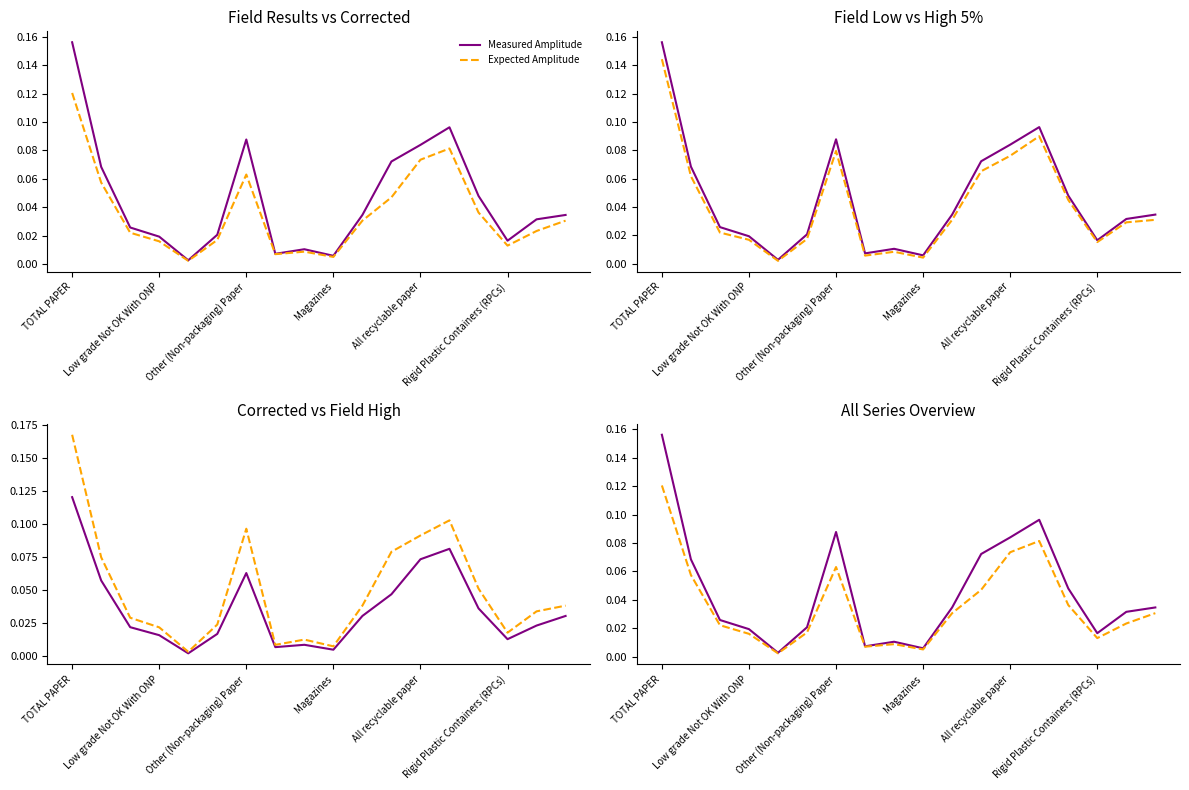

True or false: Field High 5% and Field Low 5% intersect in this chart.

False